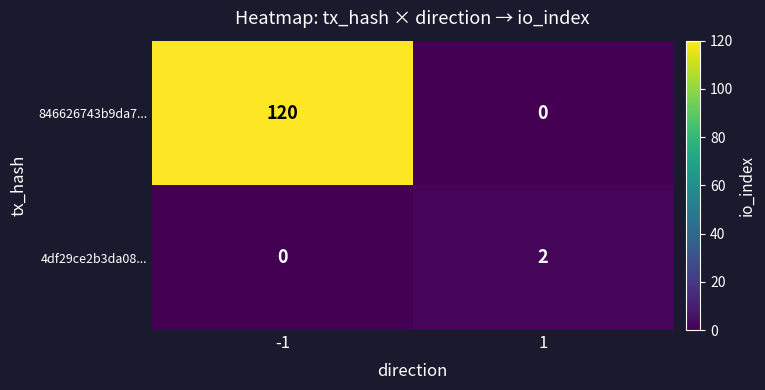

What is the total value across all series at -1?

120